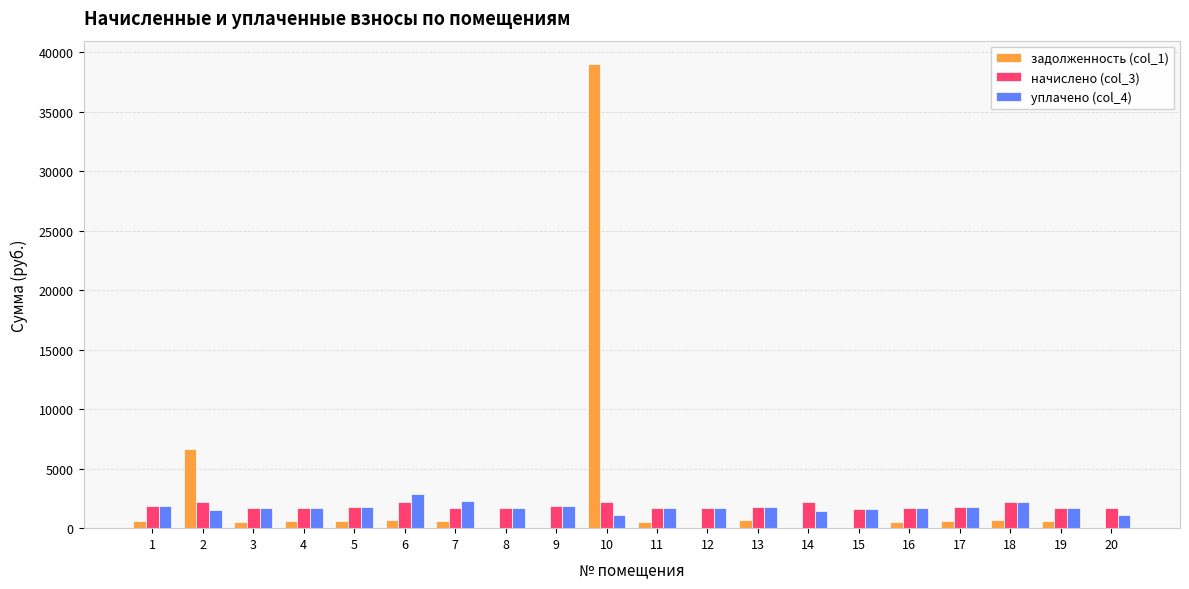

What is the average value of the уплачено (col_4) series?

1746.1